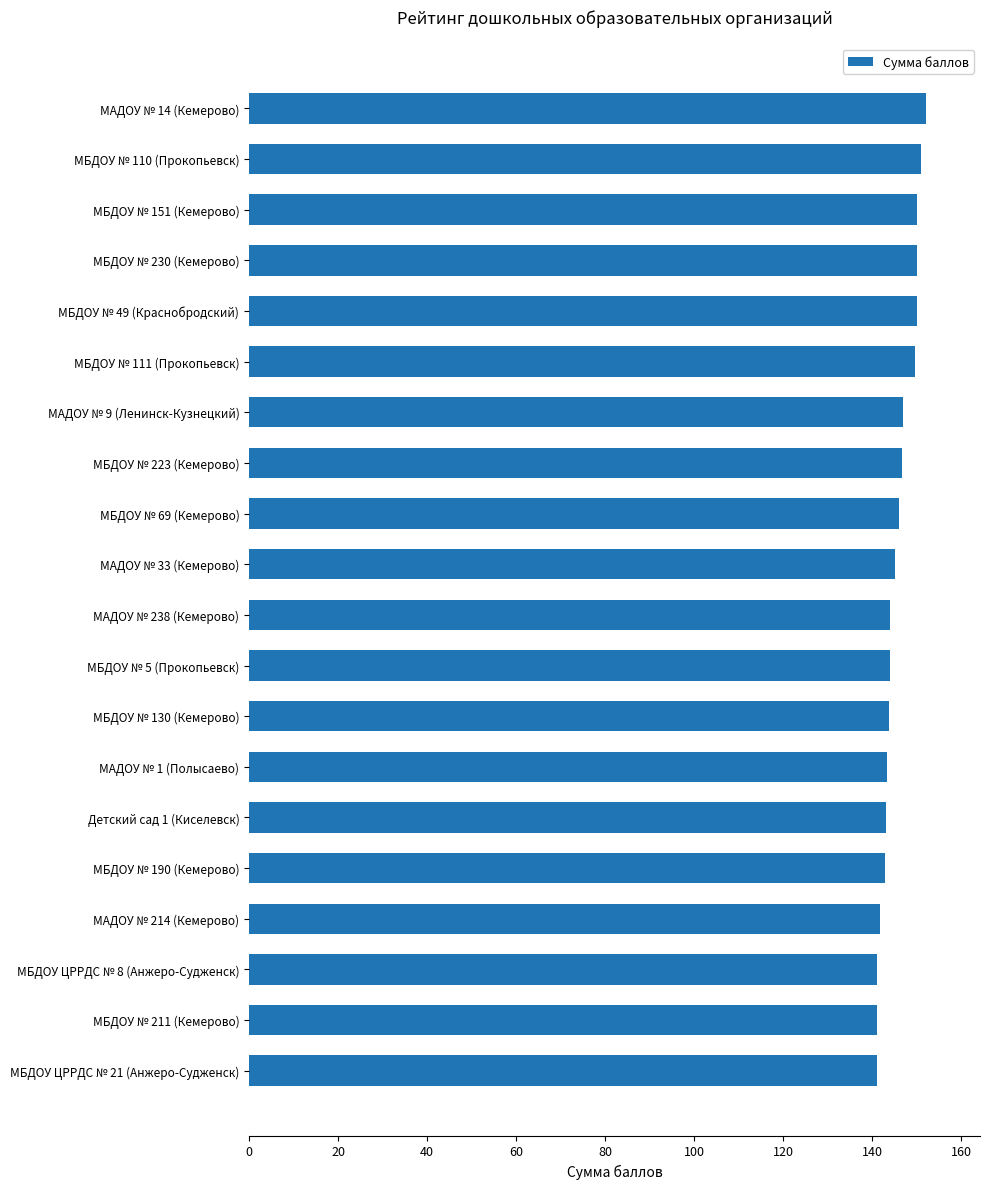

What is the maximum value shown in the chart?

152.0